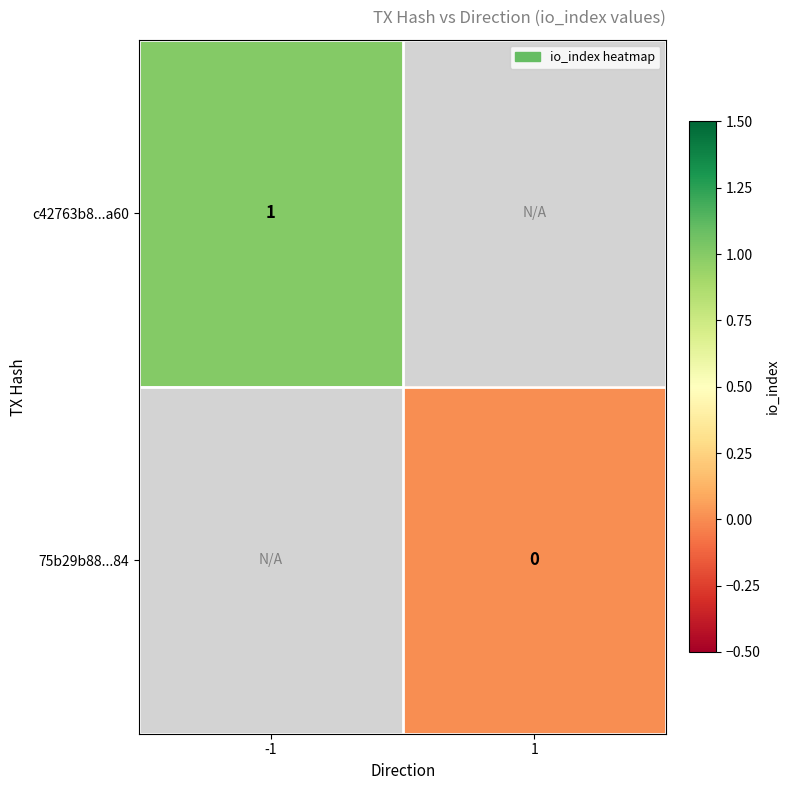

How many data points does each series have?

2